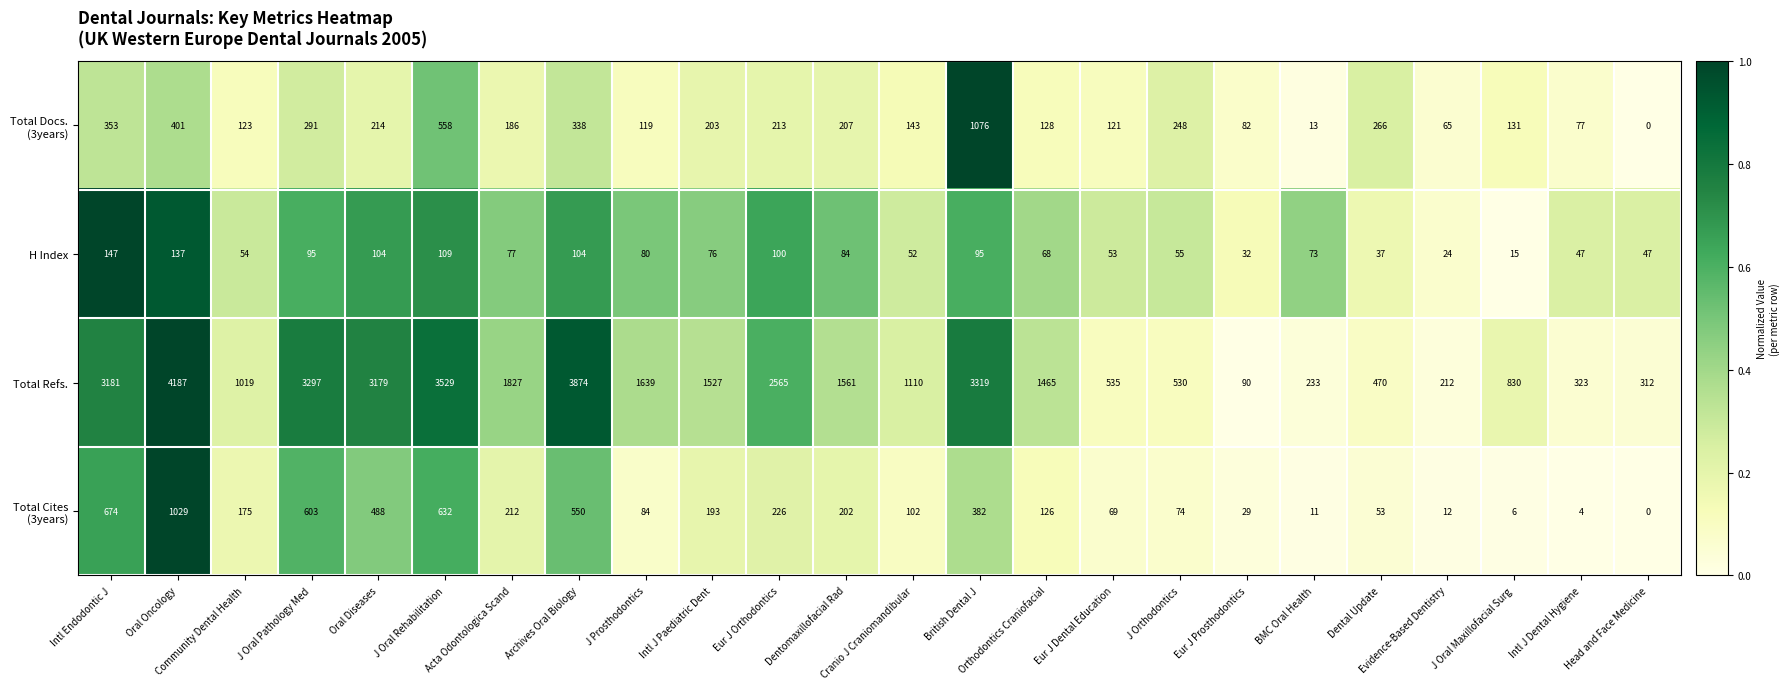

What is the total value across all series at Intl J Dental Hygiene?

451